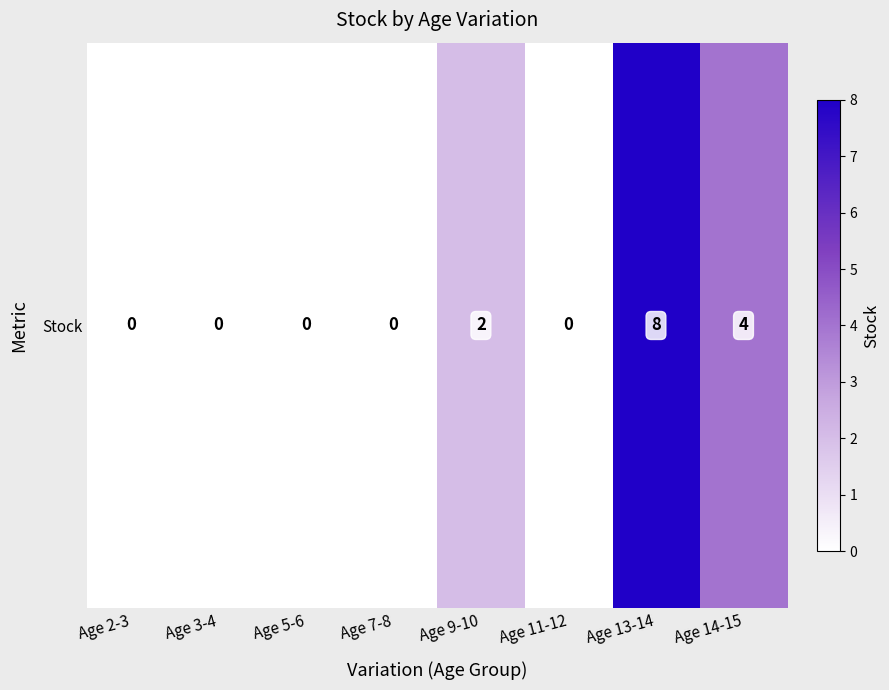

Is it true that the value at Age 14-15 is 4?

True